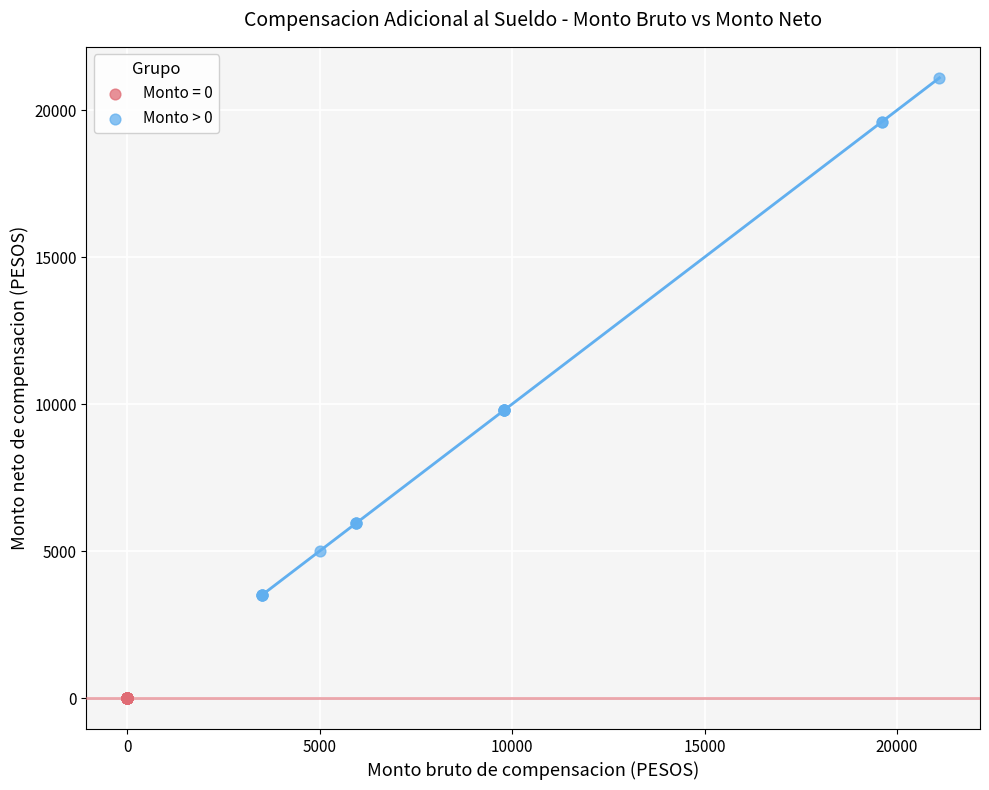

Which series reaches the maximum Y coordinate?

Monto > 0